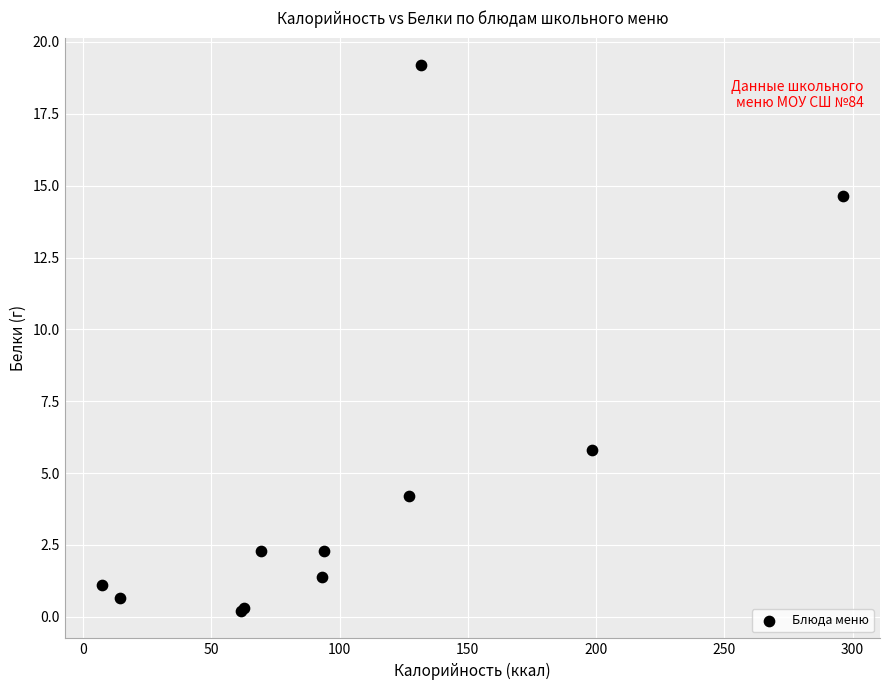

What Y value in the scatter plot is closest to 9?

5.8